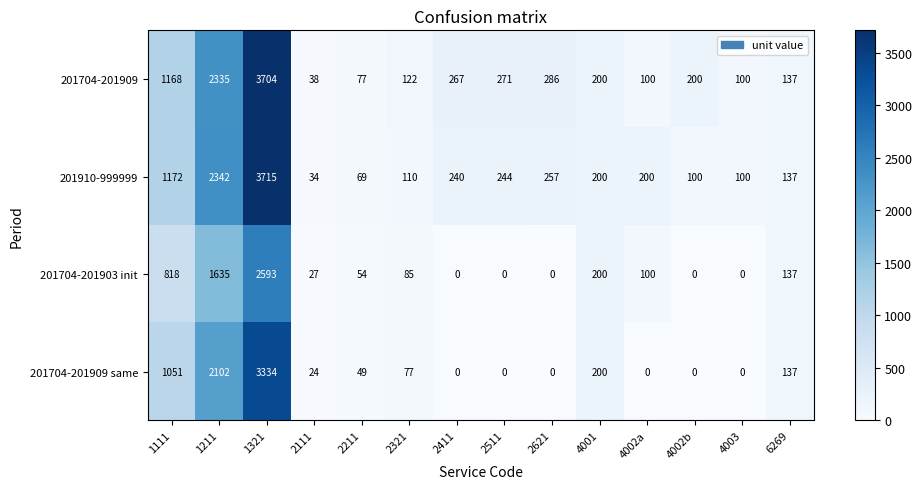

Between 1211 and 1321, which series saw the biggest shift?

201910-999999